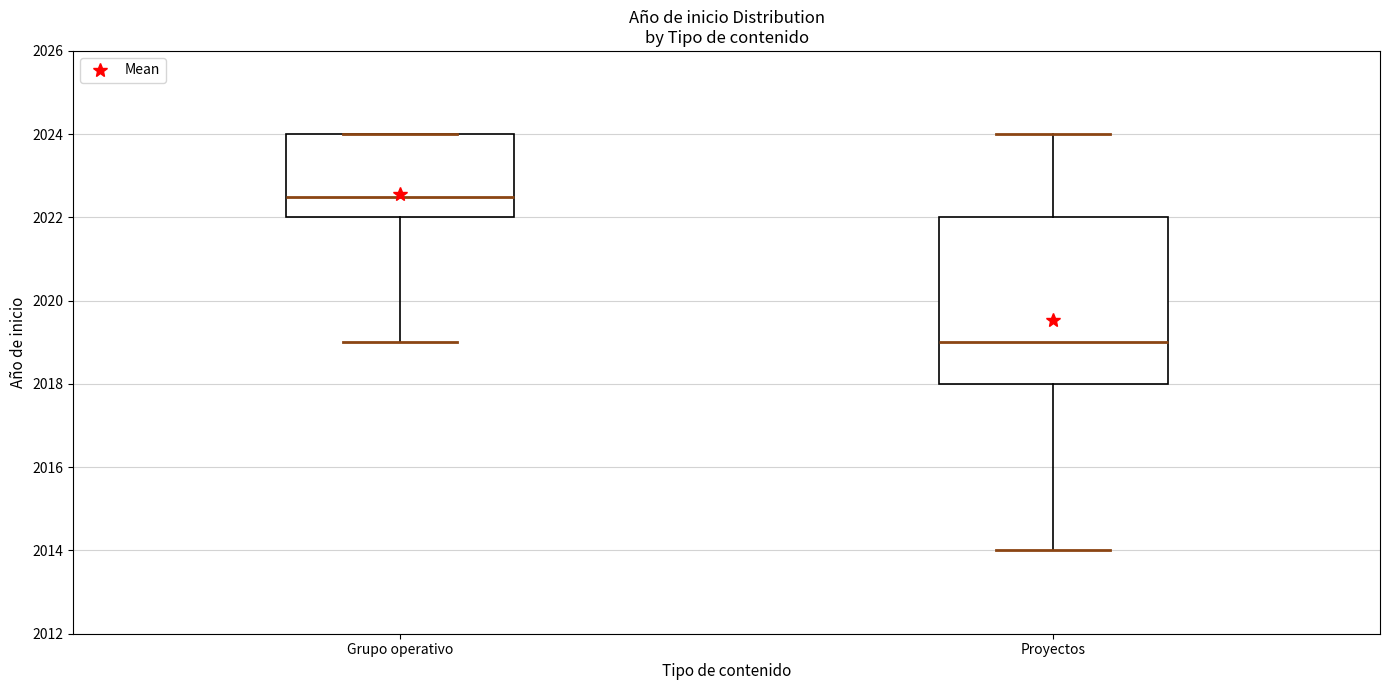

Reading left to right, transcribe this box plot: for each box, give where its median line is, the range the box spans, and where its two whiskers end, as read against the y-axis. The values are not printed on the chart, so give them approximately, as read against the axis.

Grupo operativo: median 2022.6, box 2022.0 to 2024.0, whiskers 2019.0 to 2024.0
Proyectos: median 2019.0, box 2018.0 to 2022.0, whiskers 2014.0 to 2024.0